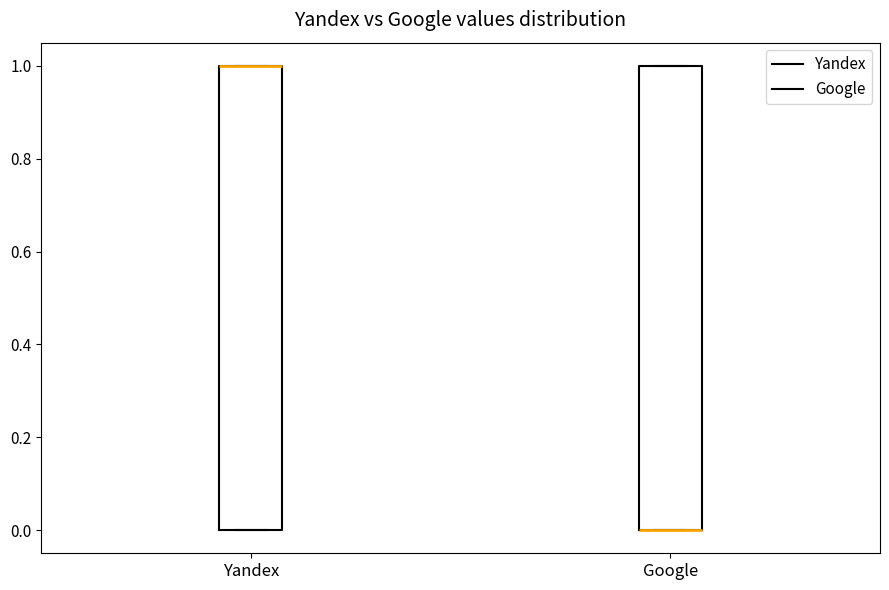

Reading left to right, read every box against the y-axis: the position of its median line, the range the box covers, and the ends of its whiskers. The values are not printed on the chart, so give them approximately, as read against the axis.

Yandex: median 1 (drawn on the box's upper edge), box 0 to 1, whiskers 0 to 1
Google: median 0 (drawn on the box's lower edge), box 0 to 1, whiskers 0 to 1